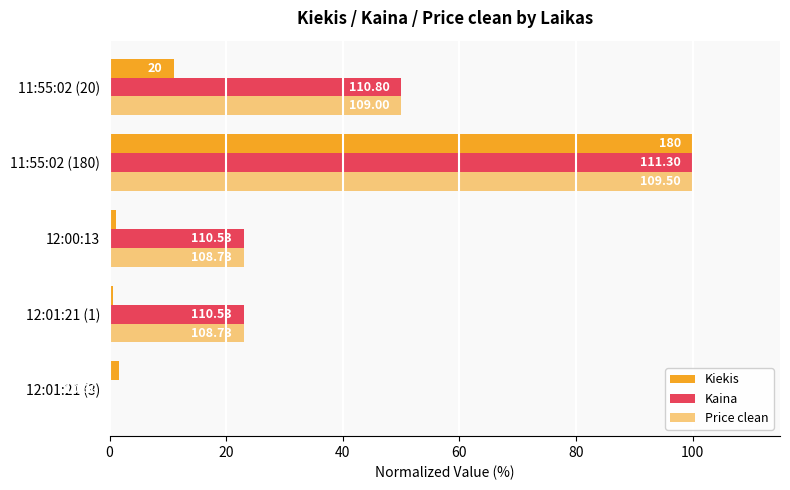

How many data points in Kaina are less than 23?

1